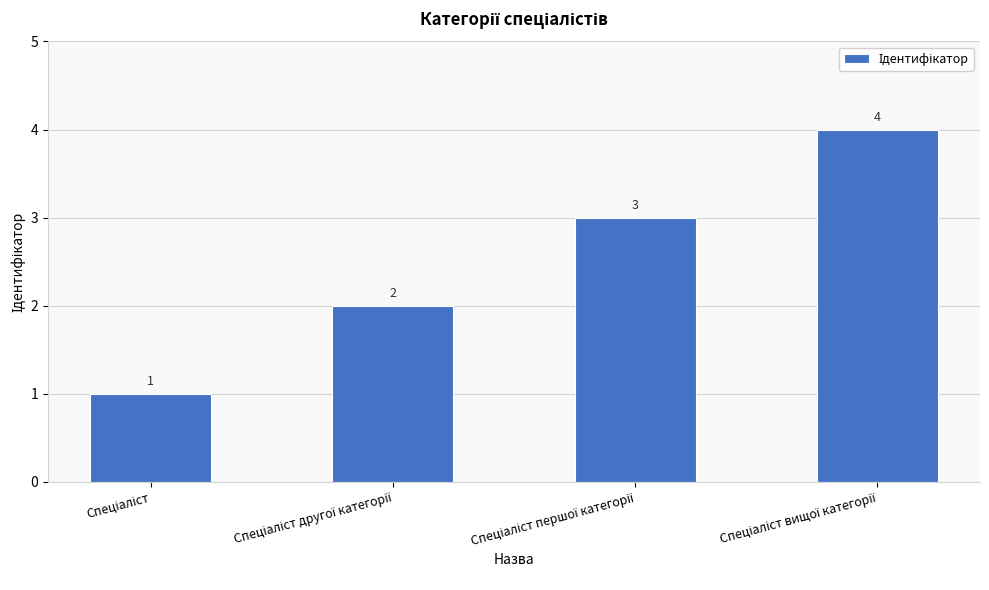

What is the maximum value shown in the chart?

4